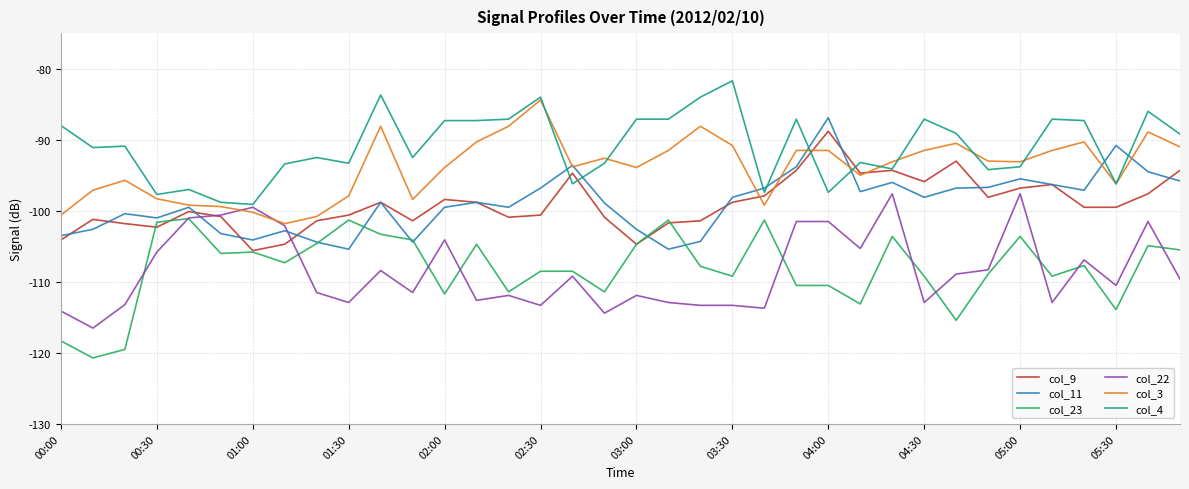

True or false: col_11 and col_22 intersect in this chart.

True